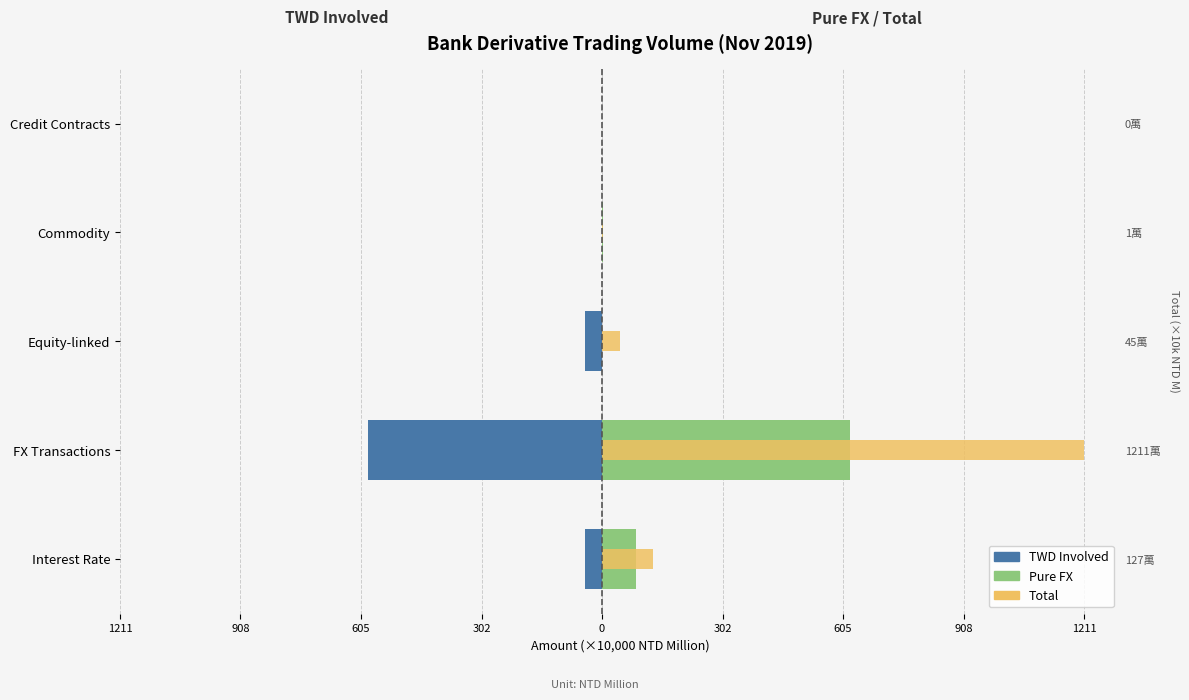

Is the value of TWD Involved at Equity-linked greater than the value of Pure FX at FX Transactions?

No